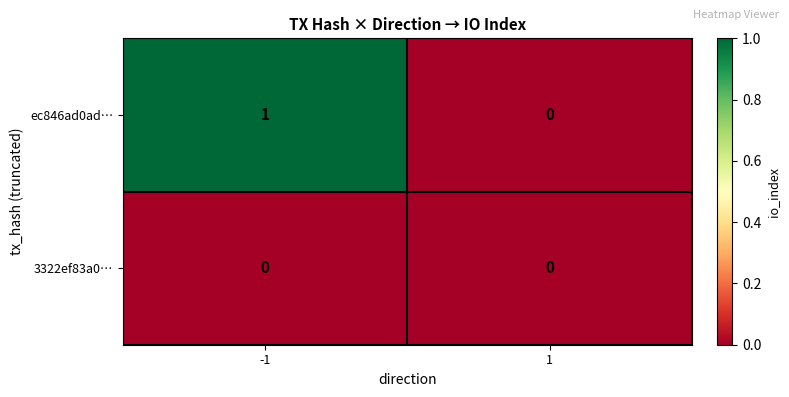

Rank the series by their maximum value, from highest to lowest.

ec846ad0ad…, 3322ef83a0…